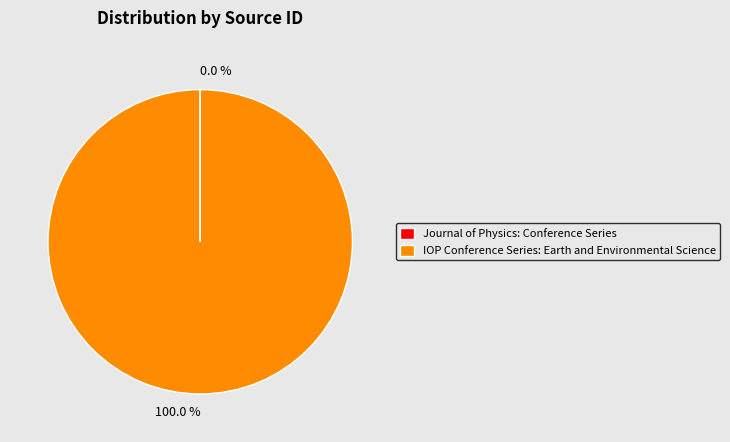

Is there a majority slice in this chart?

Yes